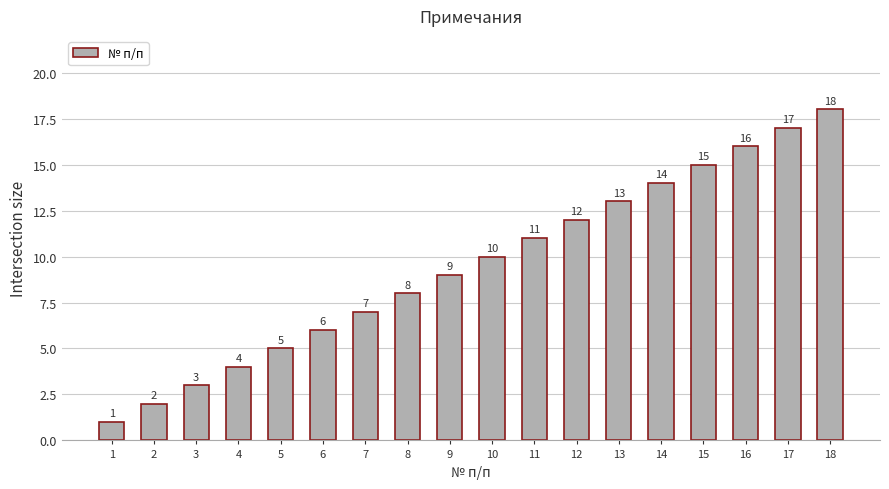

Read the value at 3.

3